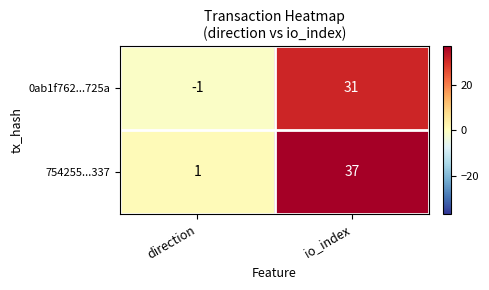

Where is 0ab1f762...725a nearest to the value 15?

direction